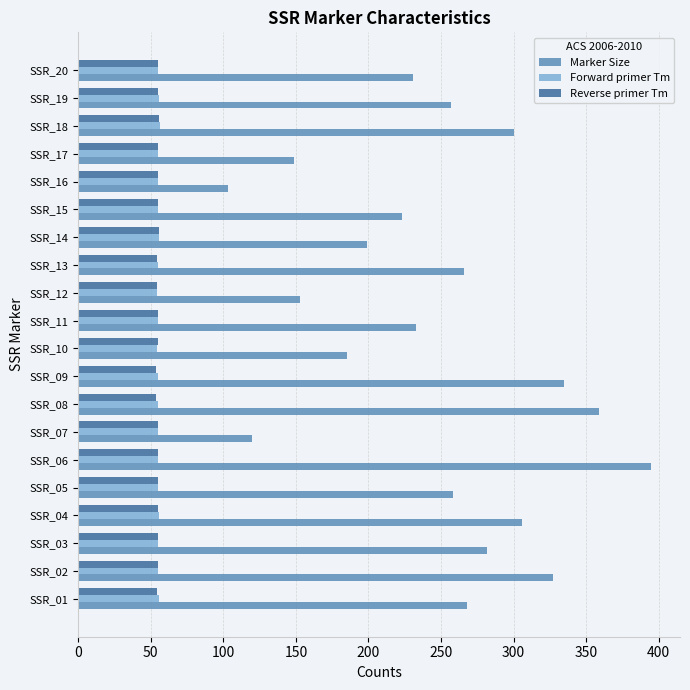

What is the minimum value for Reverse primer Tm?

53.4